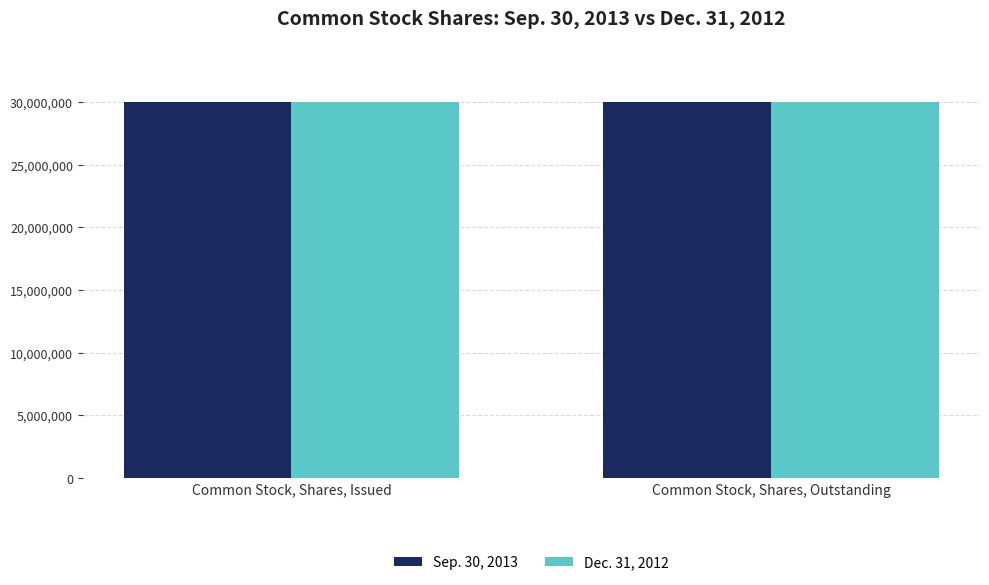

What is the total value across all series at Common Stock, Shares, Issued?

60049324